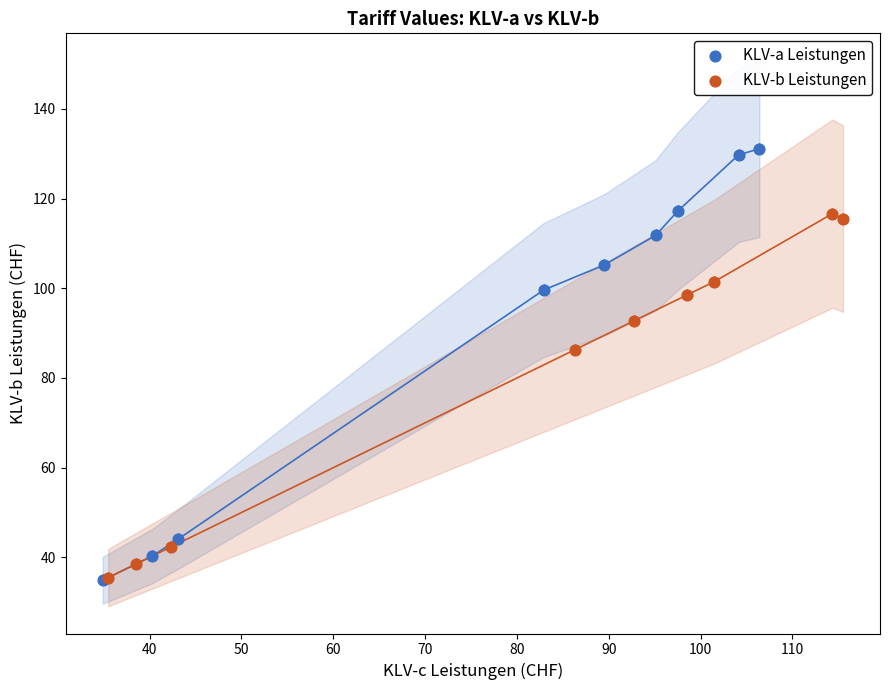

Which series has the largest Y range (max minus min)?

KLV-a Leistungen